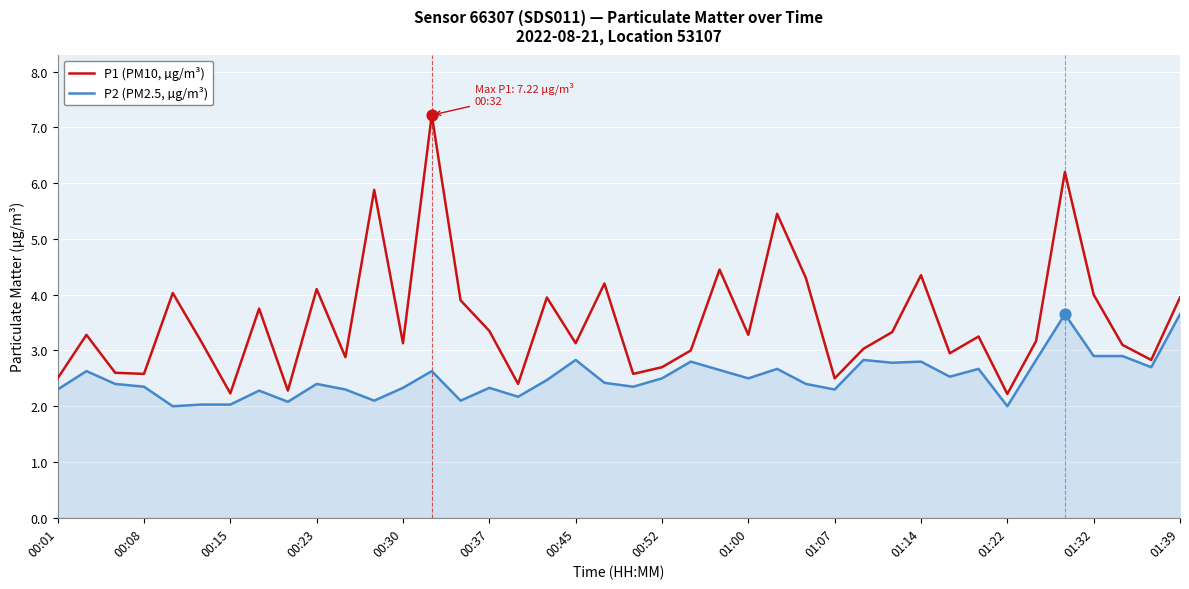

Which series has the largest total across all categories?

P1 (PM10, µg/m³)